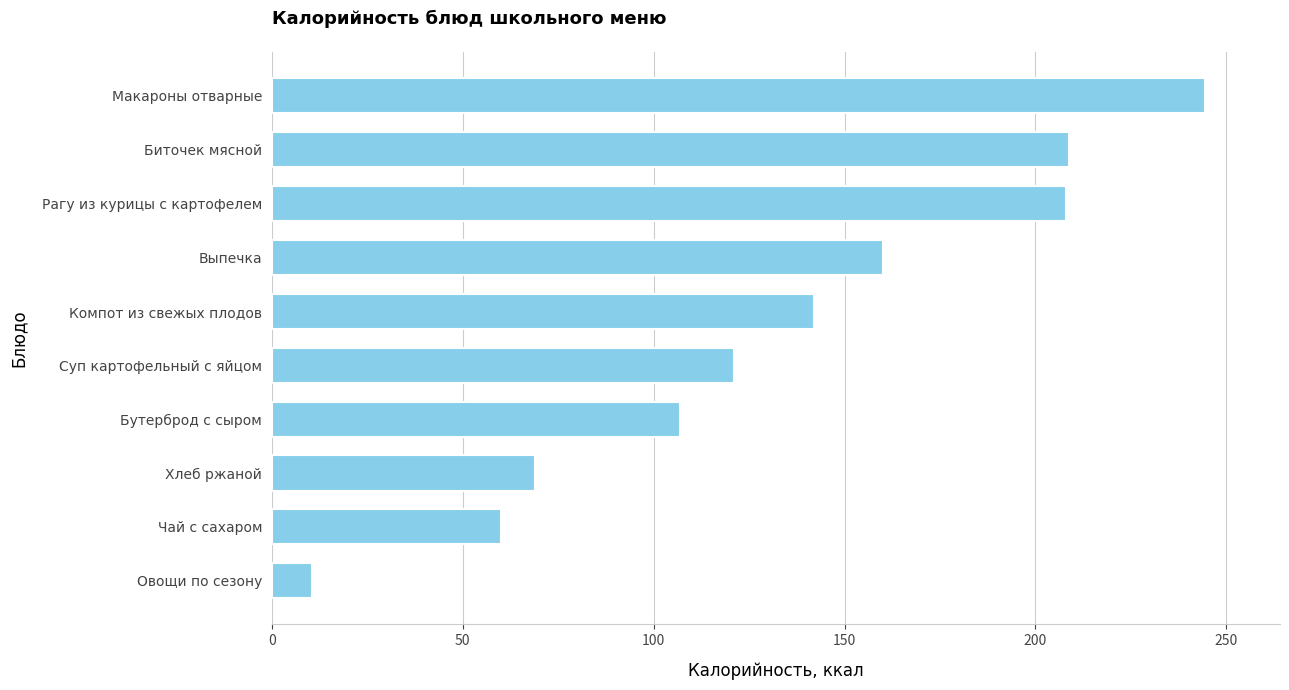

How many distinct data groups are displayed?

1